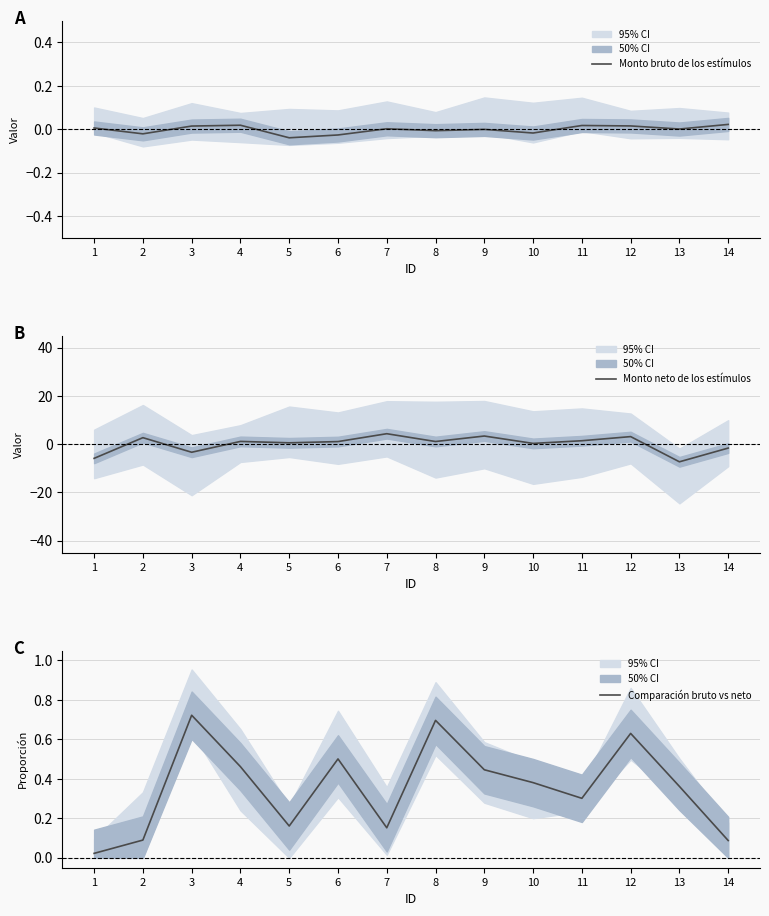

At how many categories does at least one series exceed -3?

14